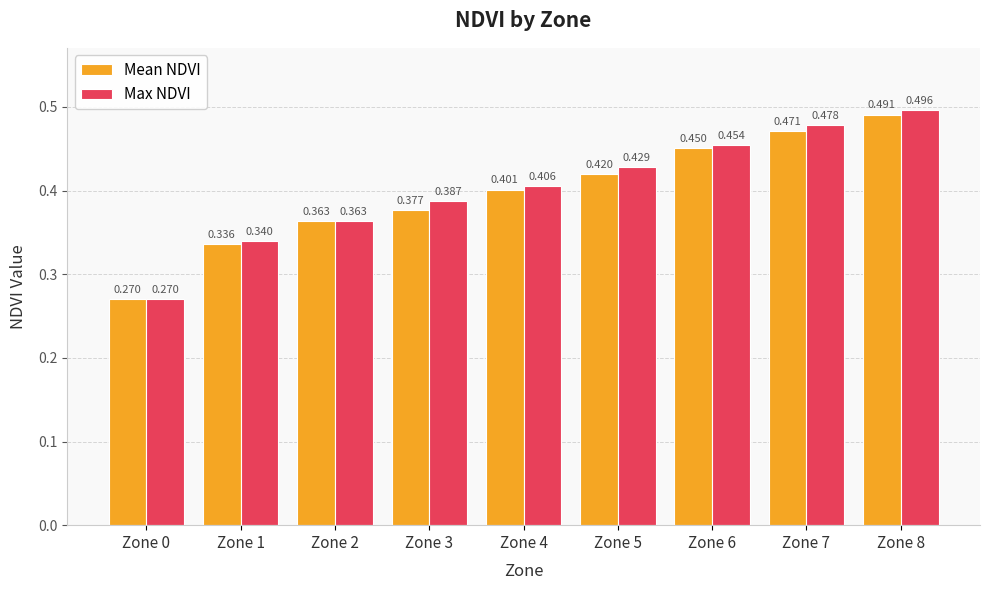

What are all the series names shown in the legend?

Mean NDVI, Max NDVI